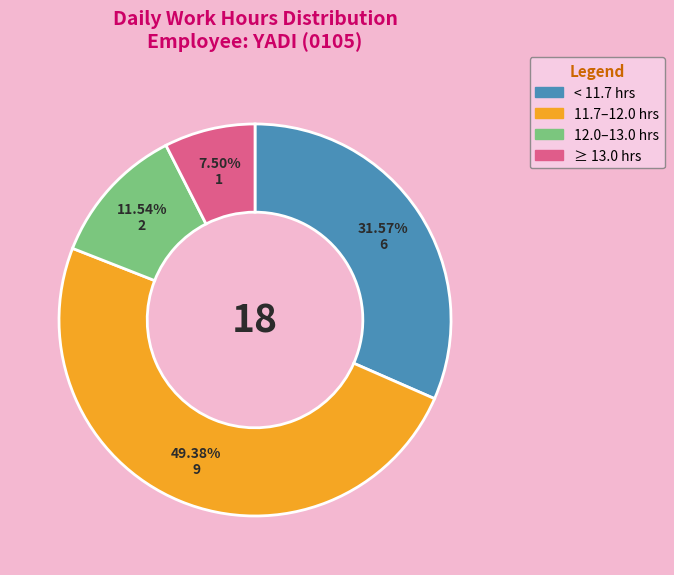

Approximately how many times larger is the value at 11.7–12.0 hrs compared to < 11.7 hrs?

1.6